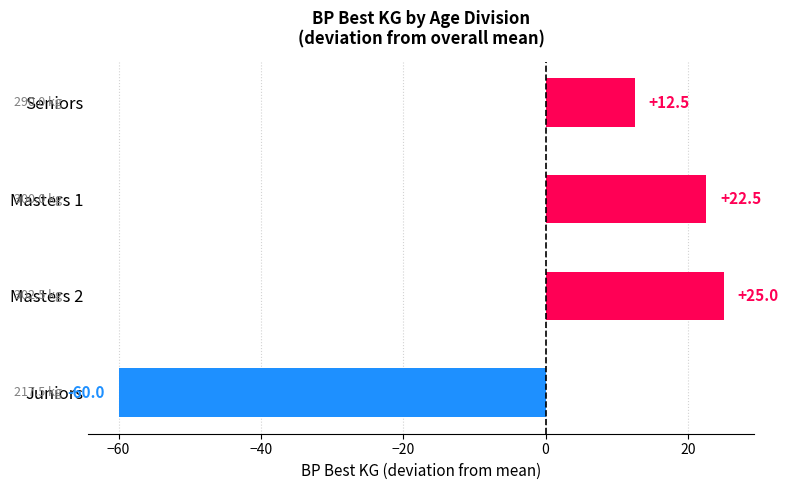

What is the change in value from Masters 2 to Juniors?

-85.0